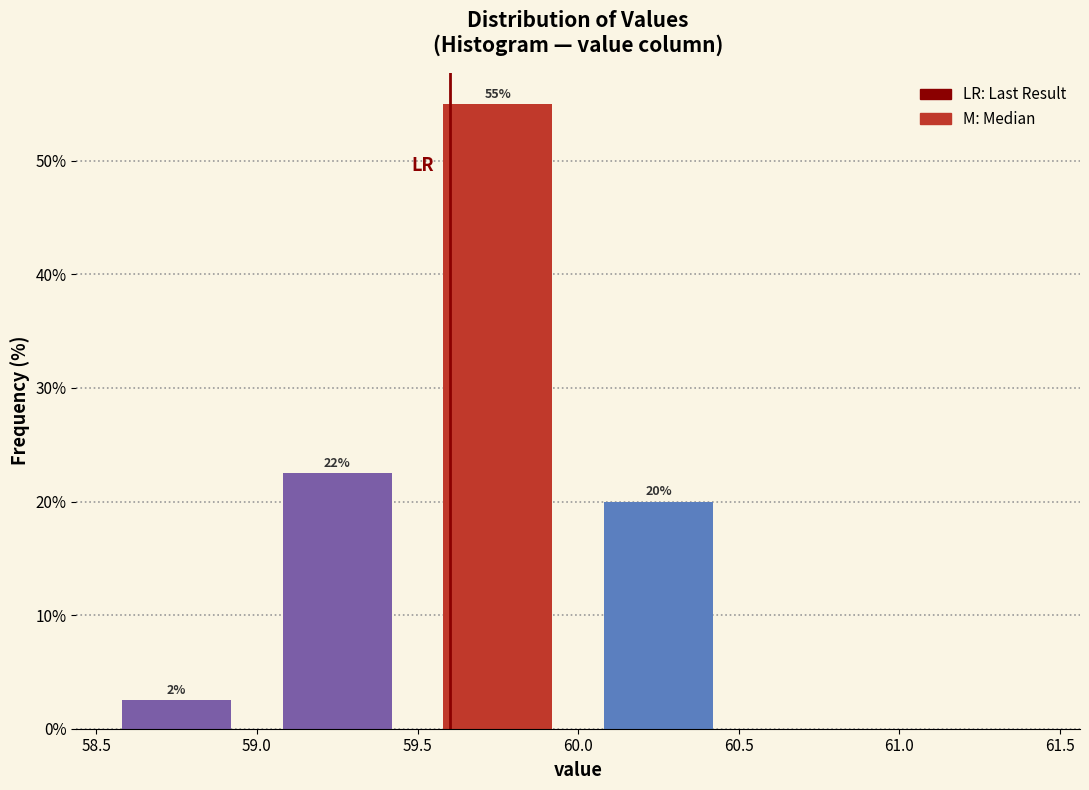

Over which range of the x-axis is the bar tallest?

59.5 to 60.0